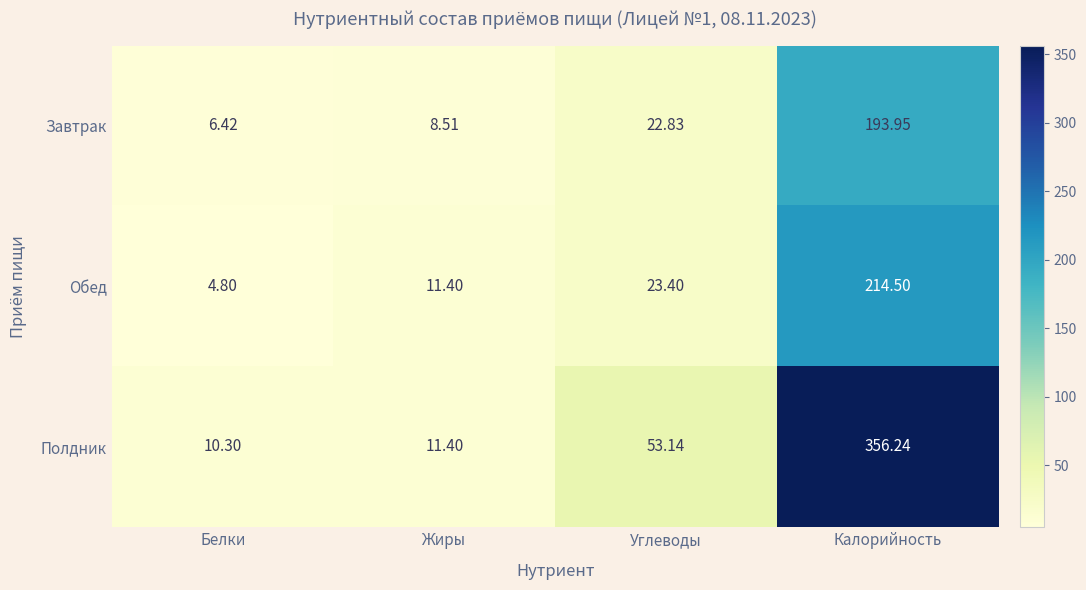

Which series has the largest range (max minus min)?

Полдник